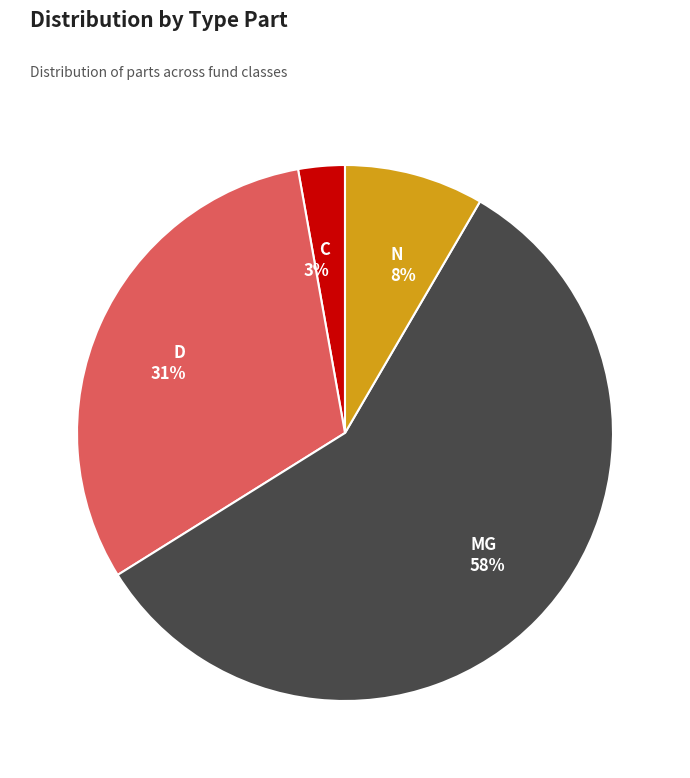

Which slice is the smallest?

C